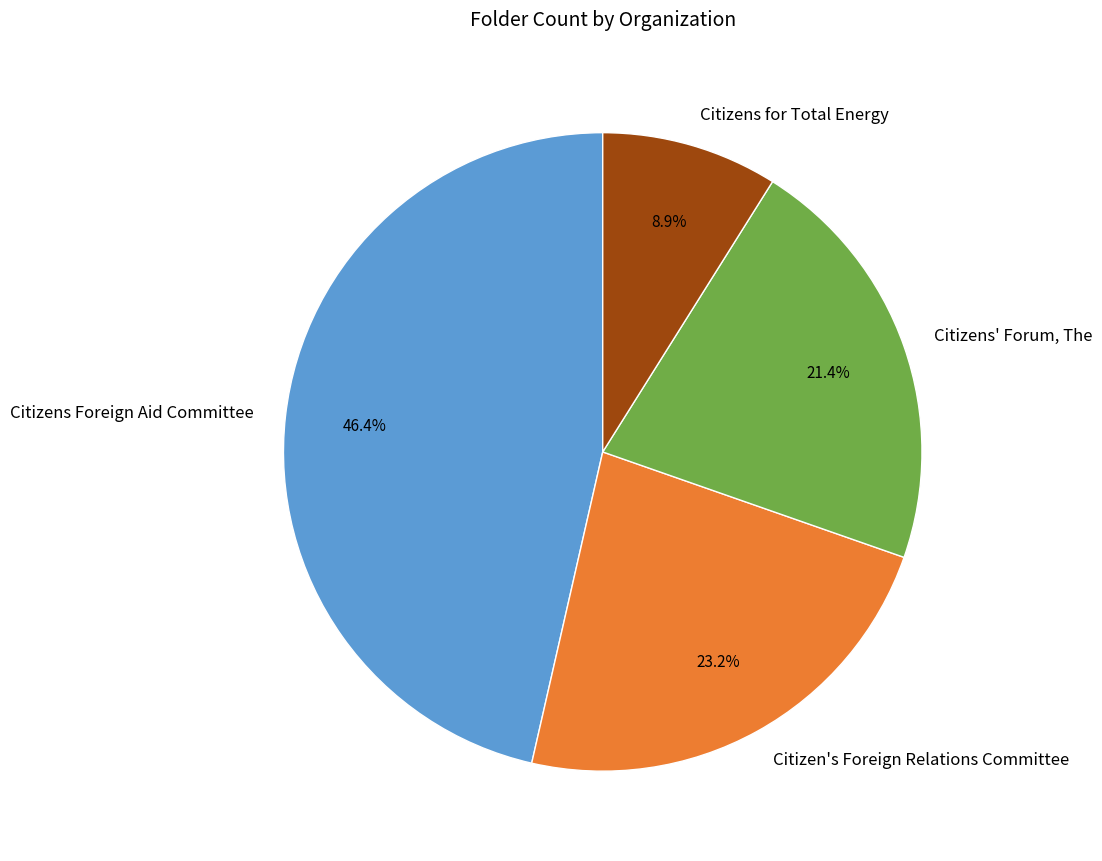

Count the number of slices in the pie.

4